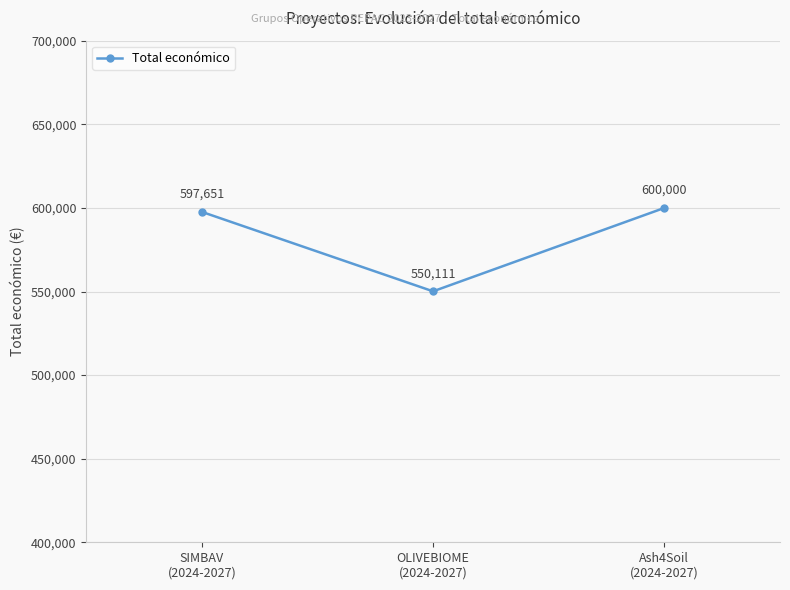

True or false: the data shows 550111 at OLIVEBIOME
(2024-2027).

True